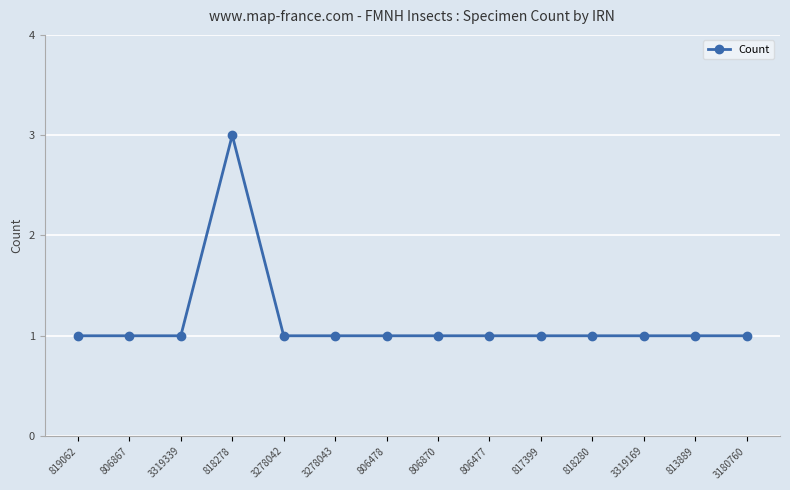

What is the label of the 5th point from the right?

817399